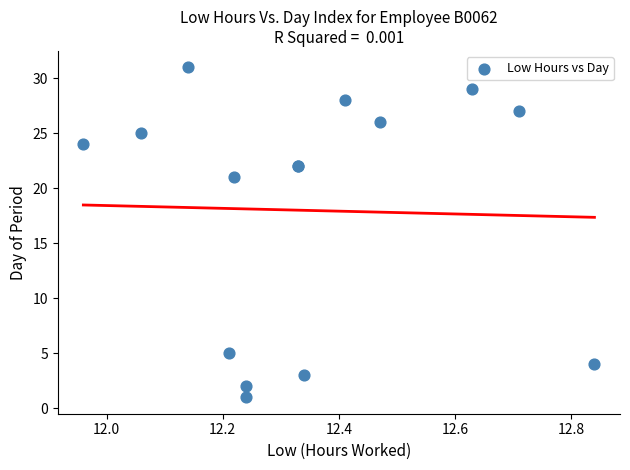

What Y value in the scatter plot is closest to 16?

21